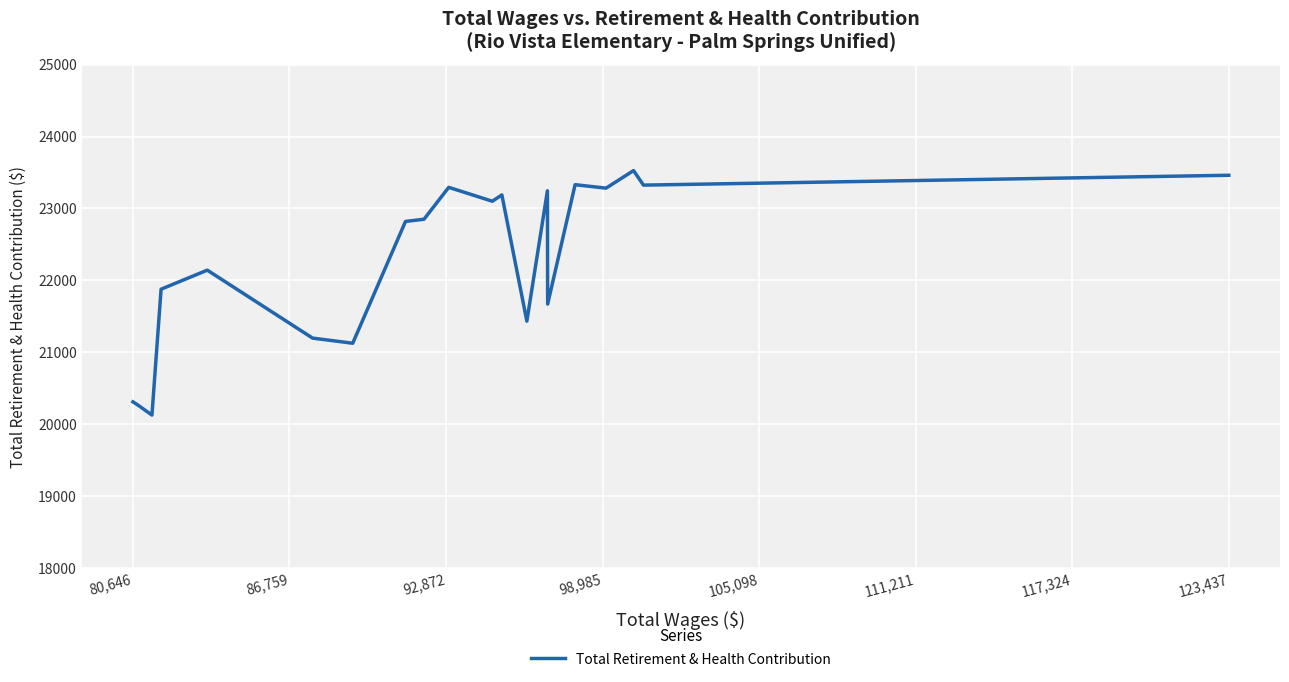

What is the greatest value displayed?

23527